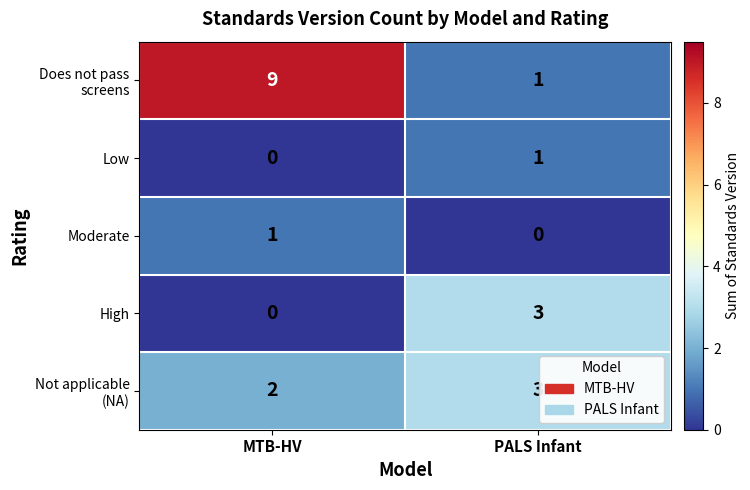

How many series are shown in this chart?

5